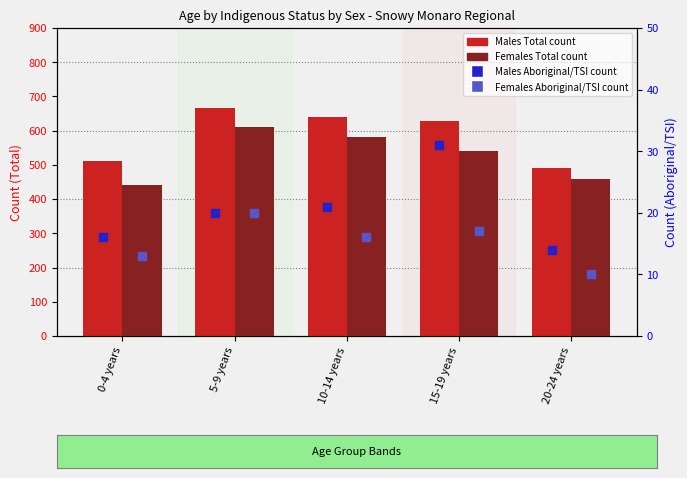

At which category is the sum across all series the highest?

5-9 years